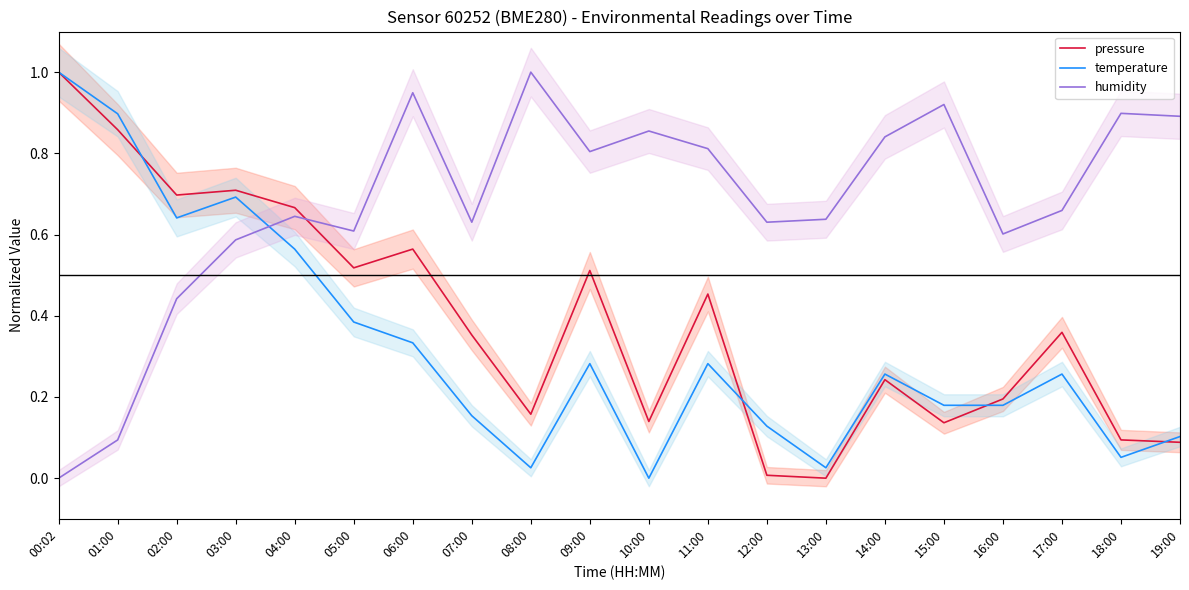

What is the average value of the pressure series?

0.4